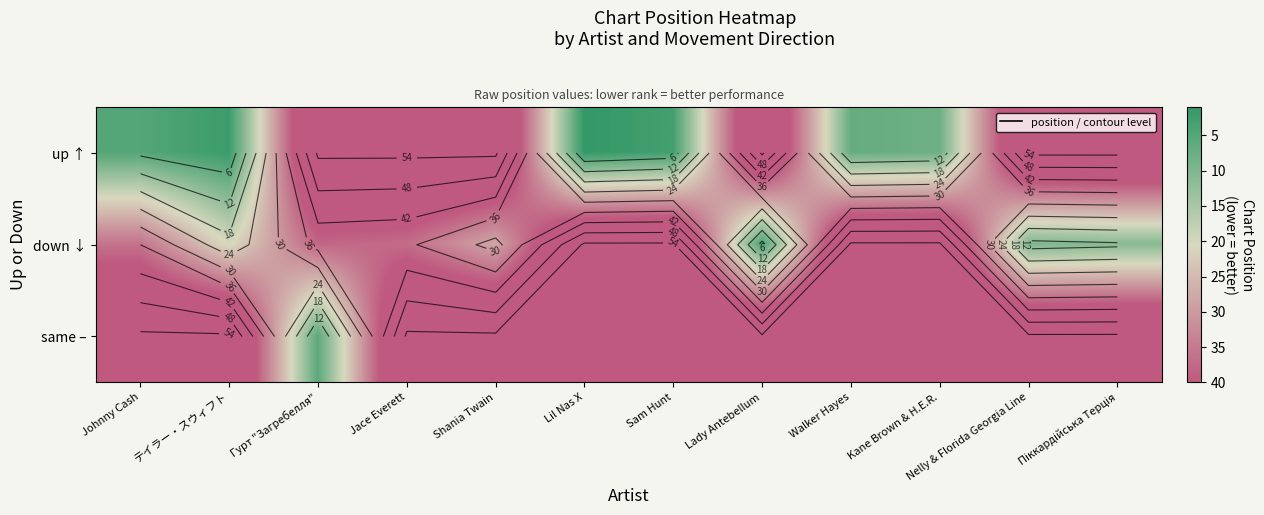

Is the value of same – at Sam Hunt greater than the value of up ↑ at Гурт "Загребелля"?

No